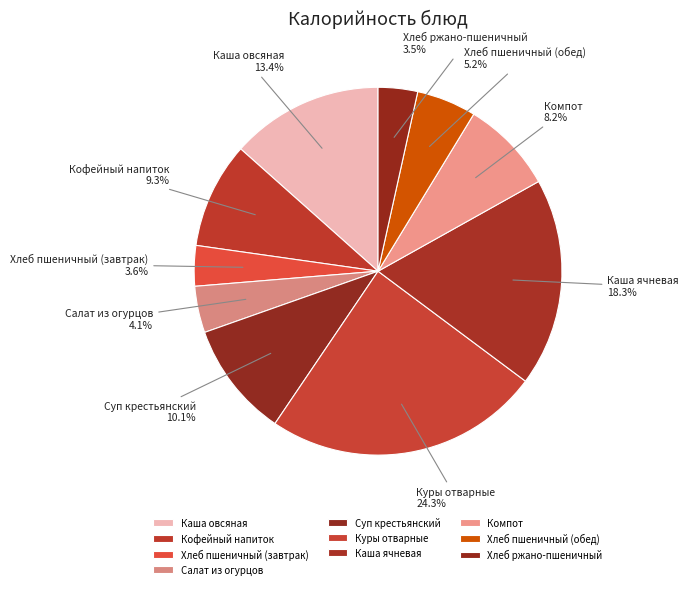

How many segments does this pie chart have?

10